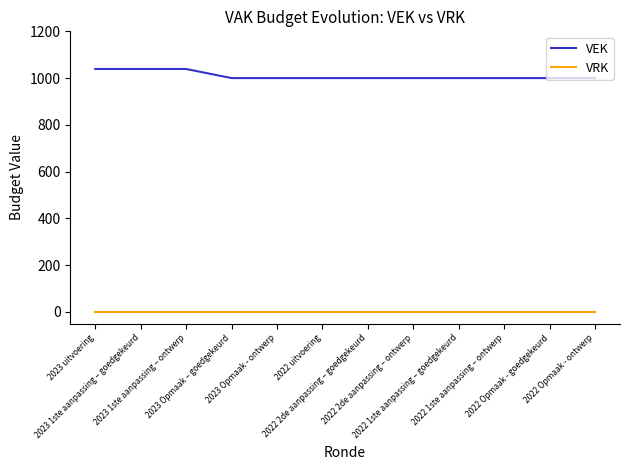

At 2023 1ste aanpassing – ontwerp, list the series in order from smallest to largest.

VRK, VEK